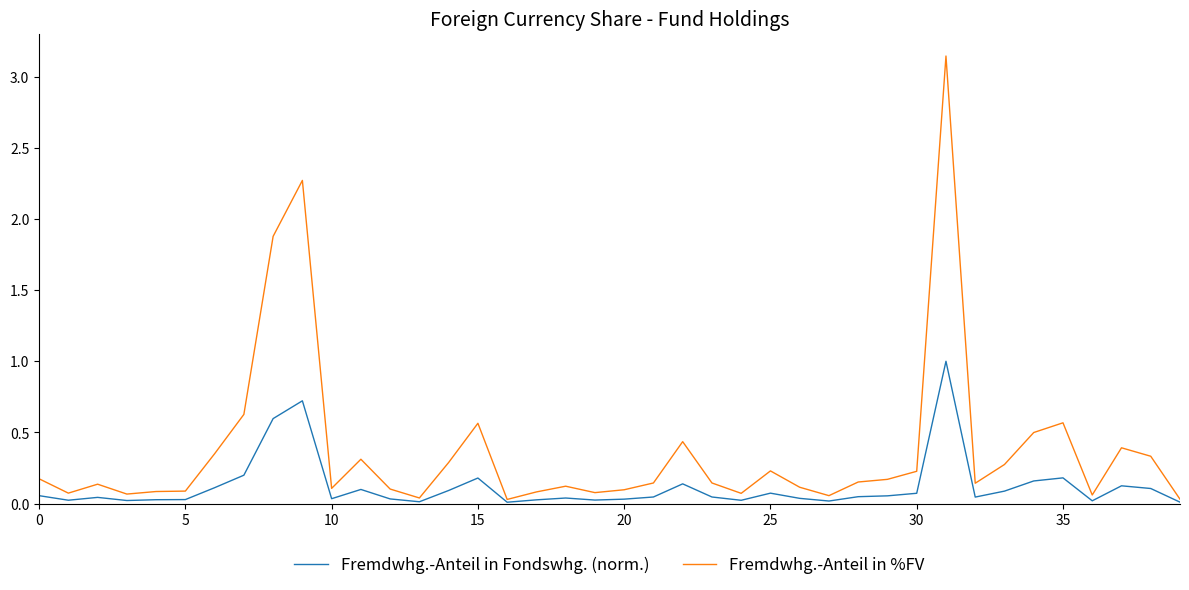

List the series in order of their overall mean, highest first.

Fremdwhg.-Anteil in %FV, Fremdwhg.-Anteil in Fondswhg. (norm.)